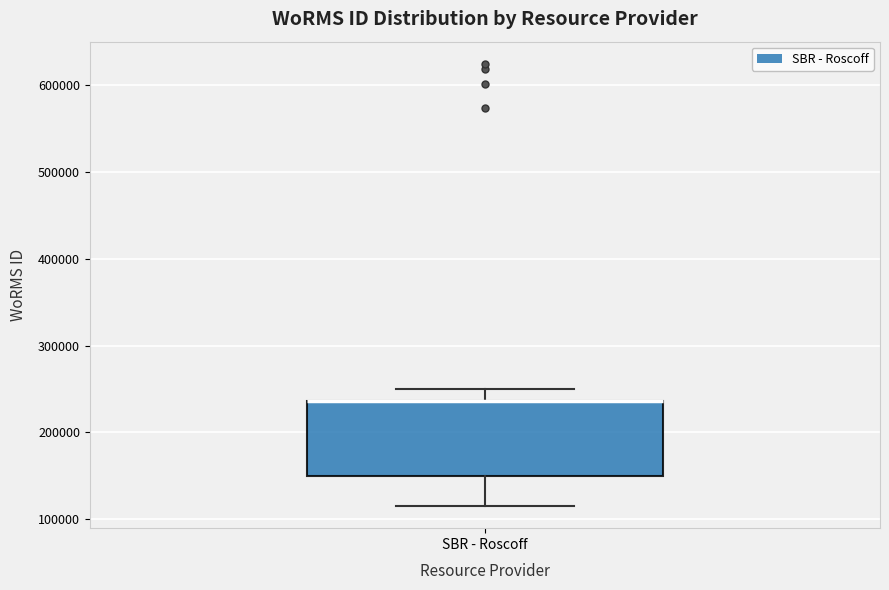

Transcribe this box plot: give where the median line is, the range the box spans, and where the two whiskers end, as read against the y-axis. The values are not printed on the chart, so give them approximately, as read against the axis.

median 240000 (drawn on the box's upper edge), box 150000 to 240000, whiskers 120000 to 250000